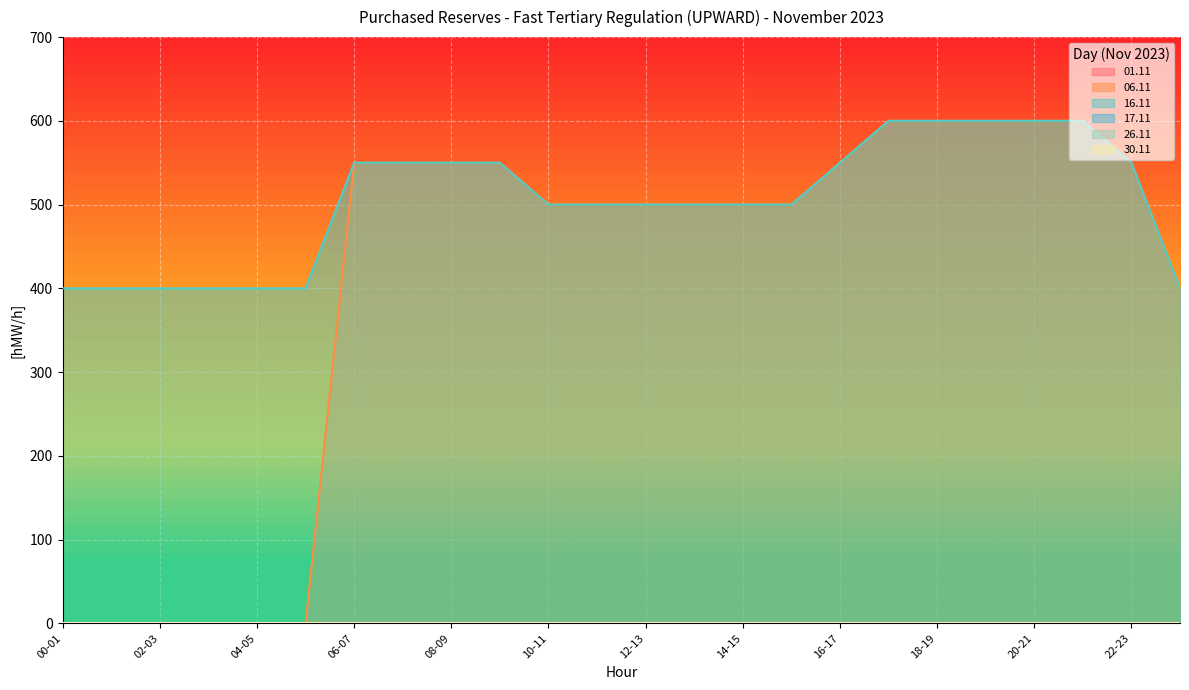

What is the total value across all series at 21-22?

1200